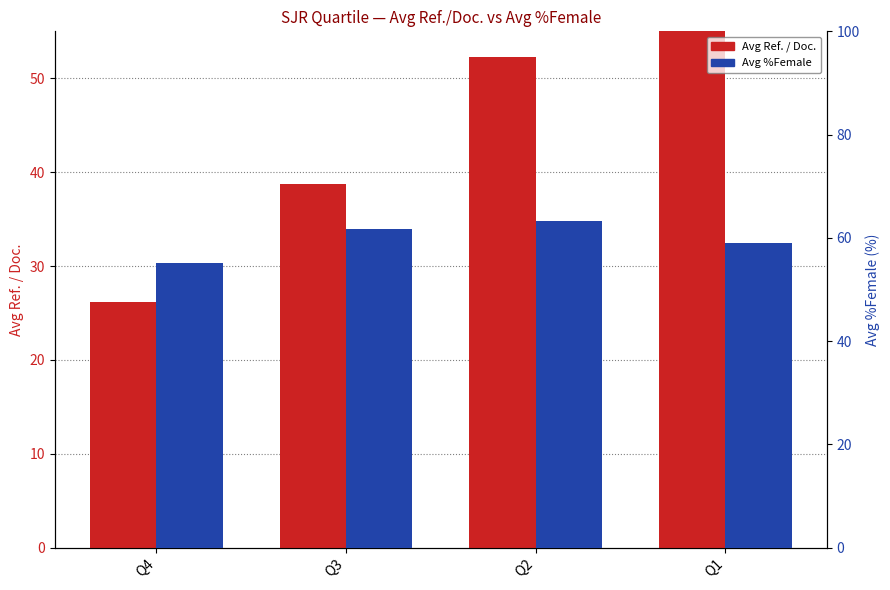

The Avg %Female series shows 31.8 at Q3. True or false?

False